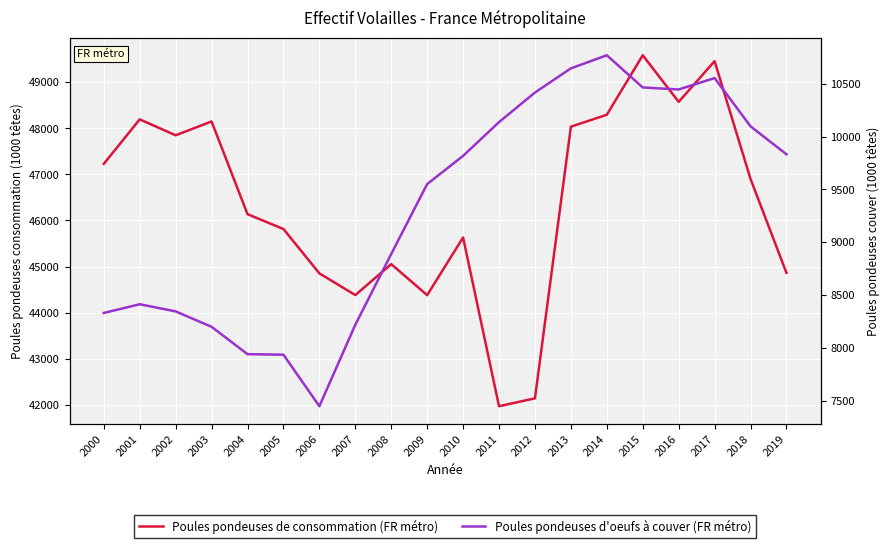

What is the difference between the second highest and minimum values in the Poules pondeuses d'oeufs à couver (FR métro) series?

3200